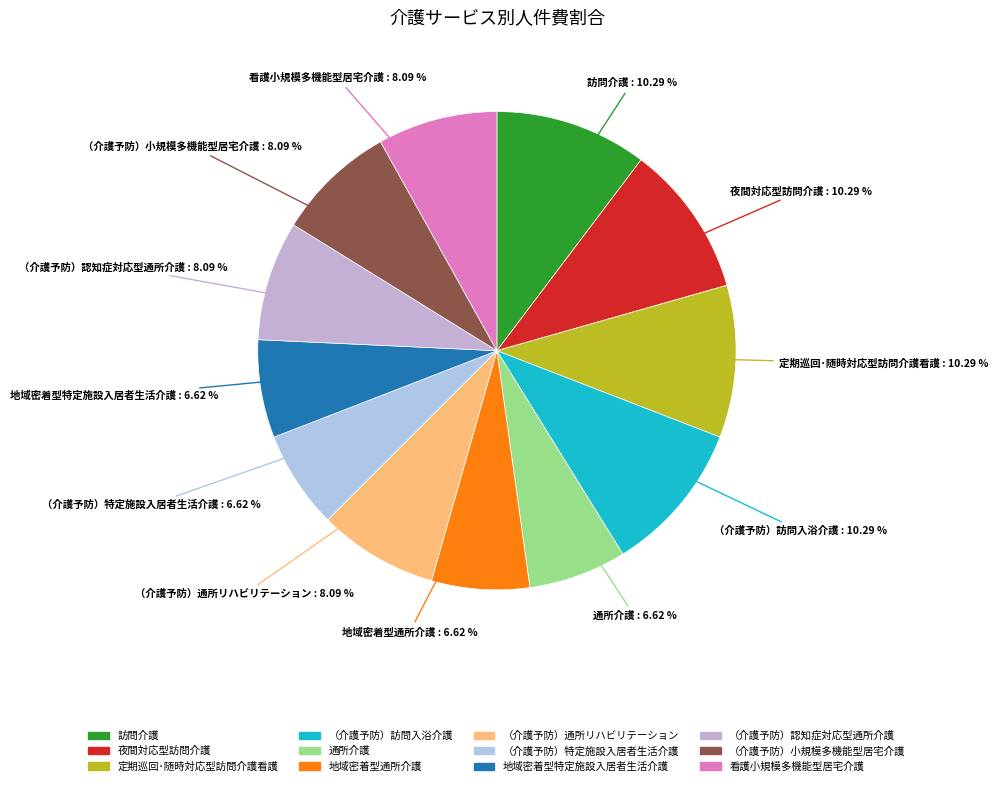

True or false: 夜間対応型訪問介護 accounts for 18% of the total.

False